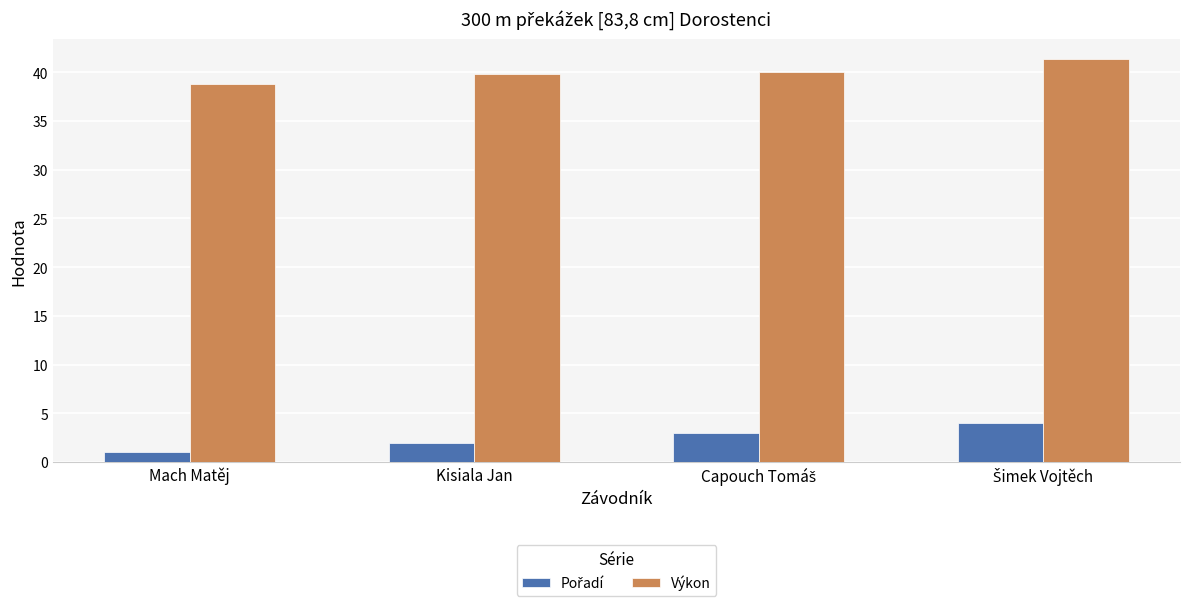

What is the difference between the highest and lowest values at Mach Matěj?

37.8